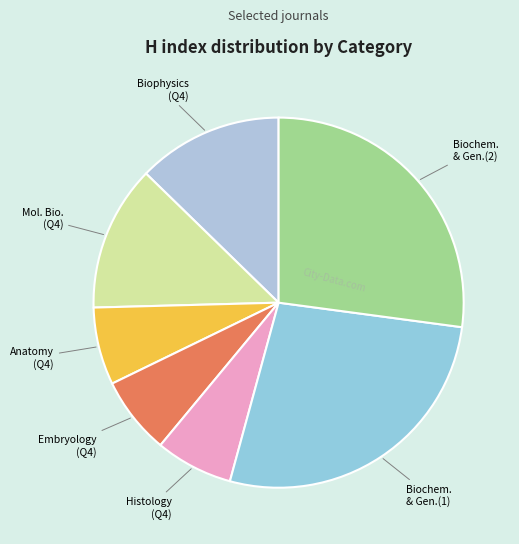

Which slice is the largest?

Biochemistry & Genetics (1)